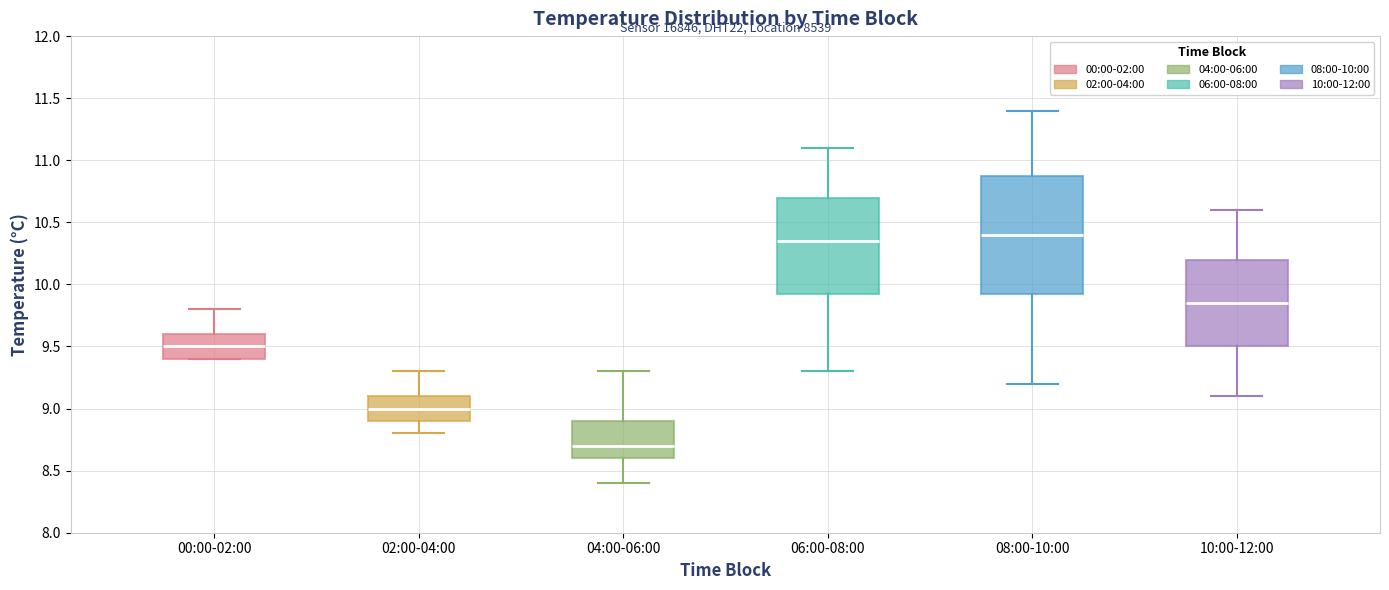

Reading left to right, read every box against the y-axis: the position of its median line, the range the box covers, and the ends of its whiskers. The values are not printed on the chart, so give them approximately, as read against the axis.

00:00-02:00: median 9.50, box 9.40 to 9.60, whiskers 9.40 to 9.80
02:00-04:00: median 9.00, box 8.90 to 9.10, whiskers 8.80 to 9.30
04:00-06:00: median 8.70, box 8.60 to 8.90, whiskers 8.40 to 9.30
06:00-08:00: median 10.35, box 9.95 to 10.70, whiskers 9.30 to 11.10
08:00-10:00: median 10.40, box 9.95 to 10.90, whiskers 9.20 to 11.40
10:00-12:00: median 9.85, box 9.50 to 10.20, whiskers 9.10 to 10.60